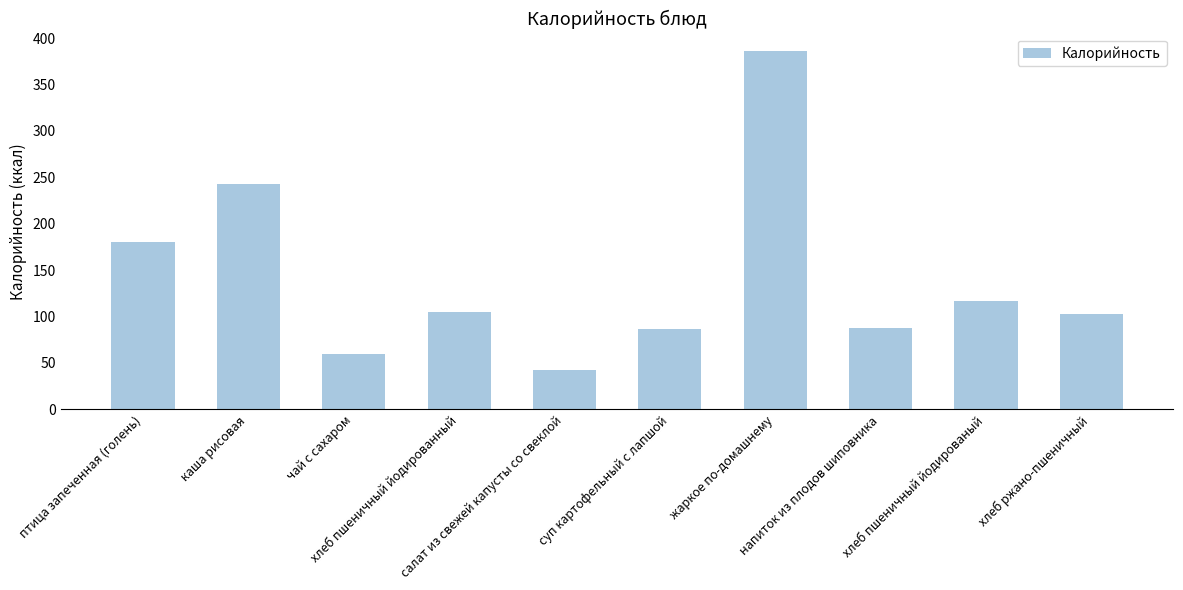

What is the smallest value displayed?

42.4